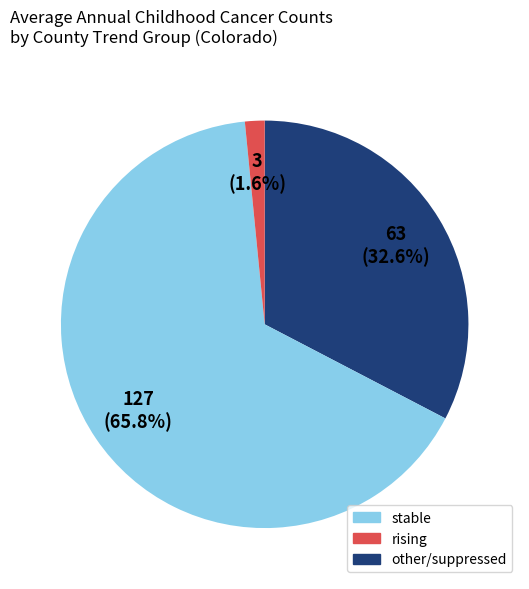

Which has a higher value, rising or stable?

rising